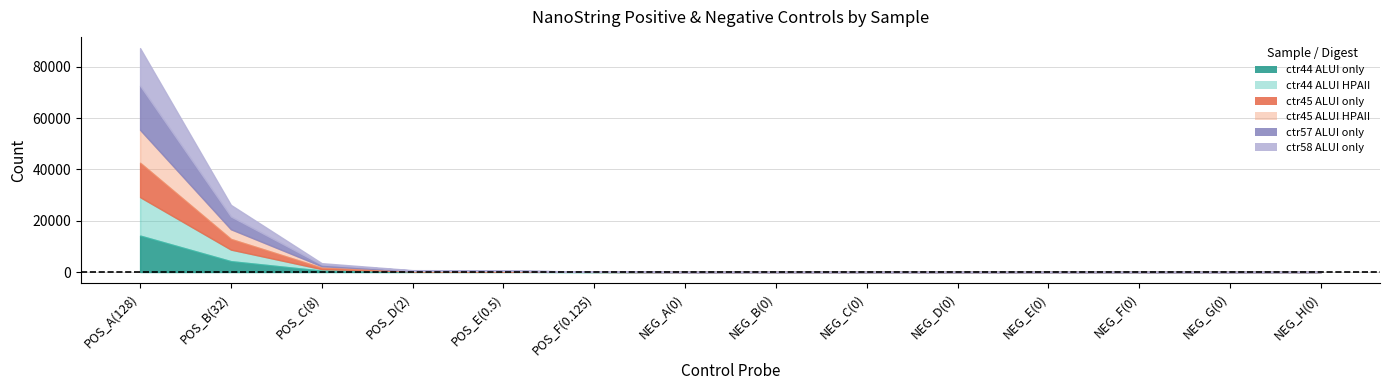

Where is ctr44_ALUI_HPAII nearest to the value 7505?

POS_B(32)